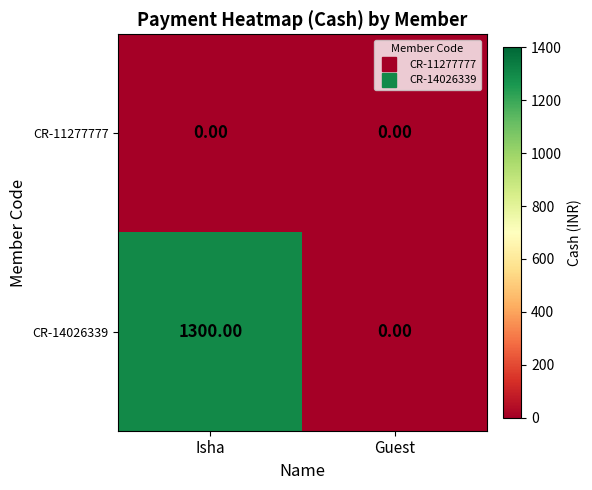

Which category has the highest value across all series?

Isha